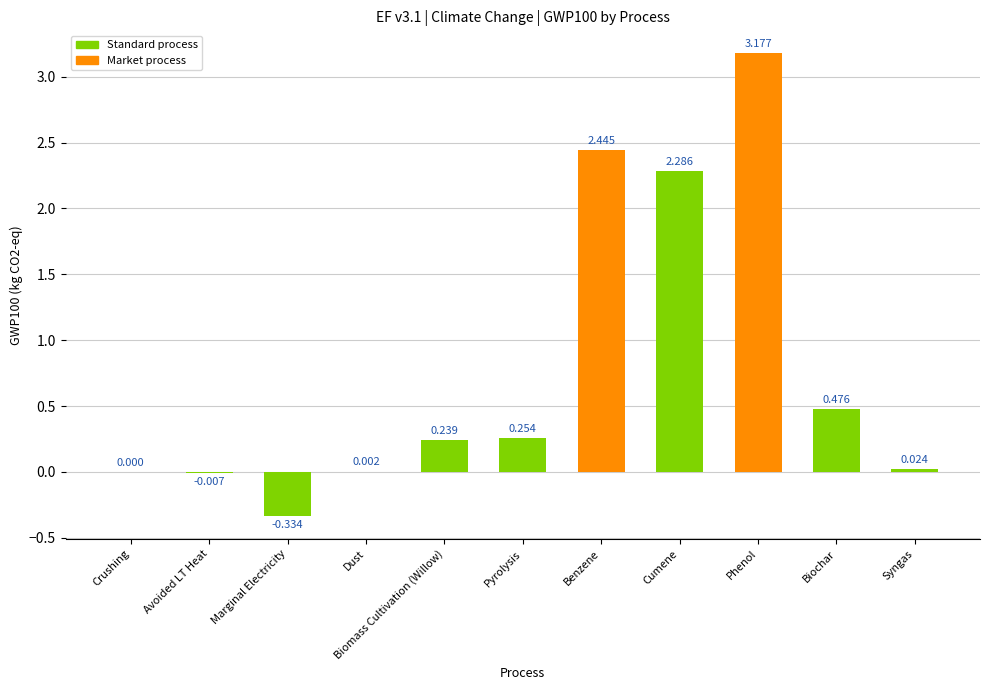

How many distinct data groups are displayed?

1